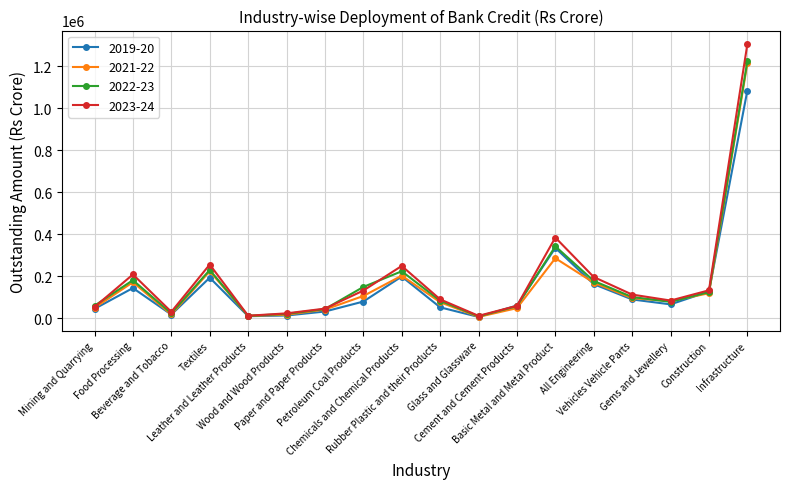

What is the spread (max minus min) of values at Petroleum Coal Products?

69446